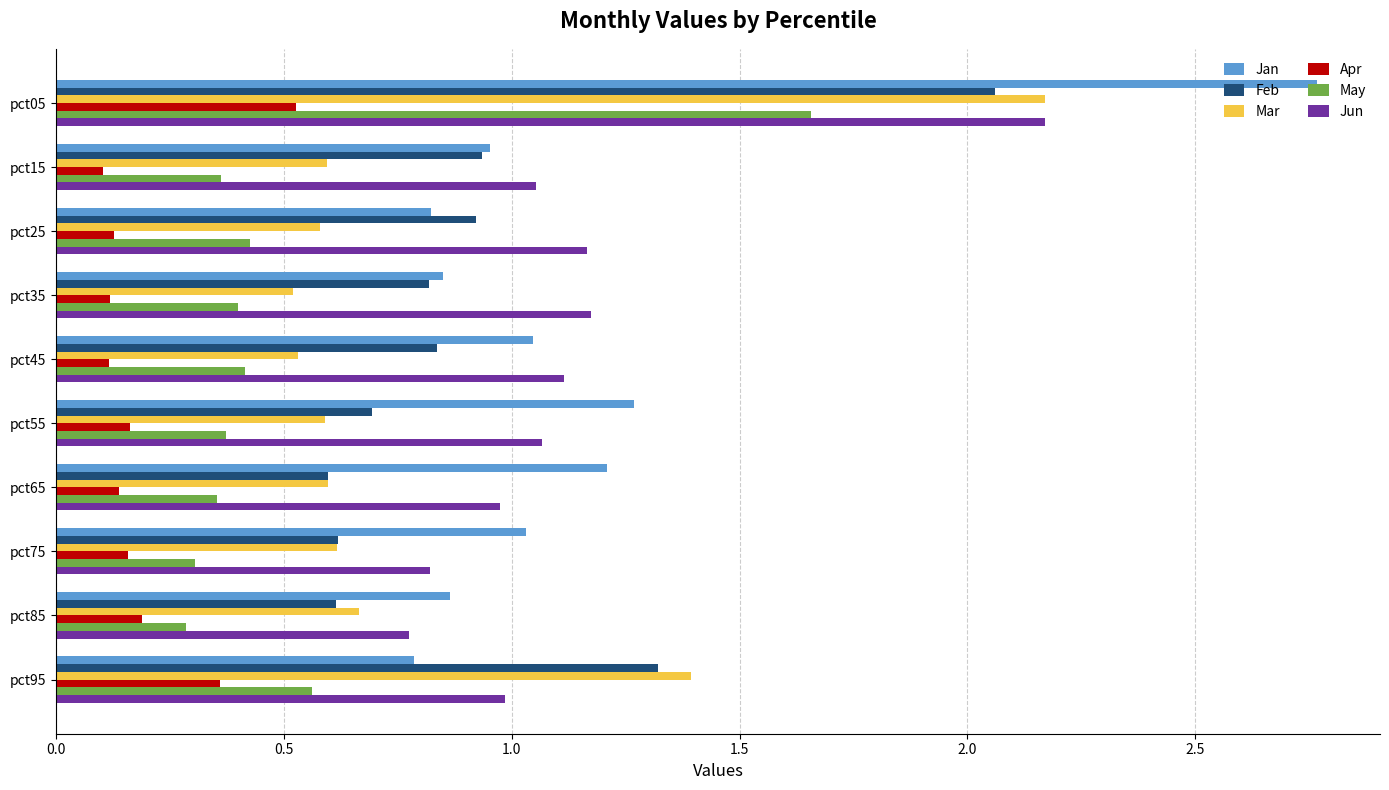

The value of Apr at pct35 is 0.1. True or false?

True